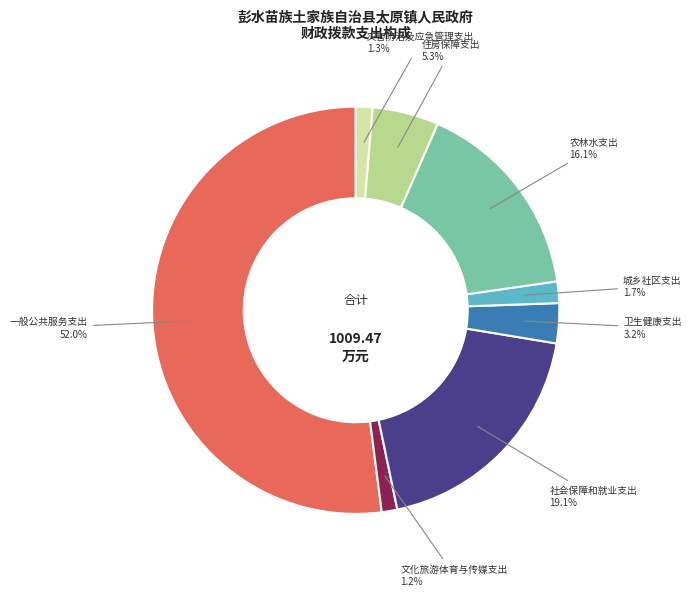

How many slices are in this pie chart?

8